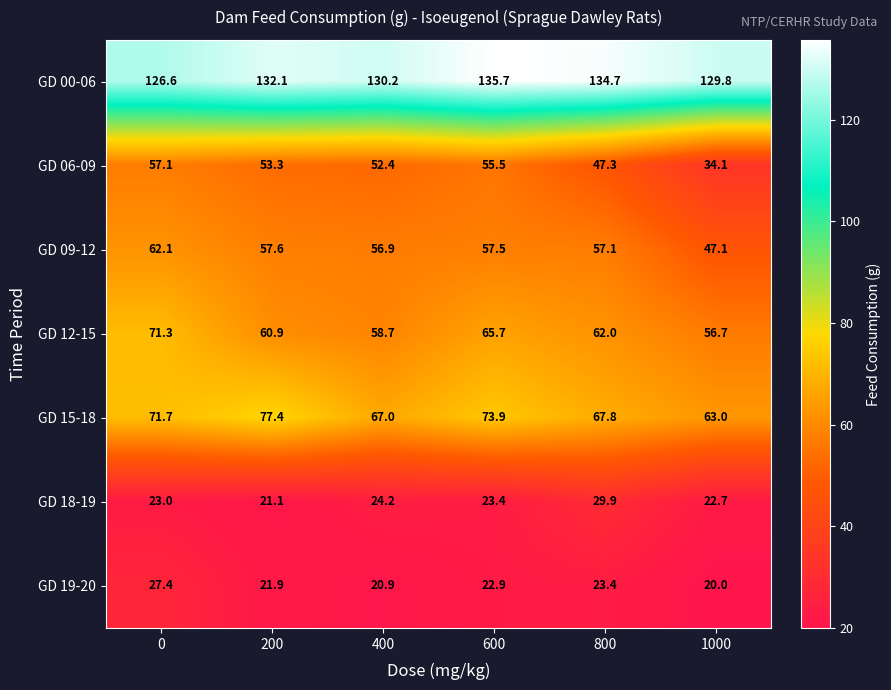

Which series changed the most between 200 and 600?

GD 12-15